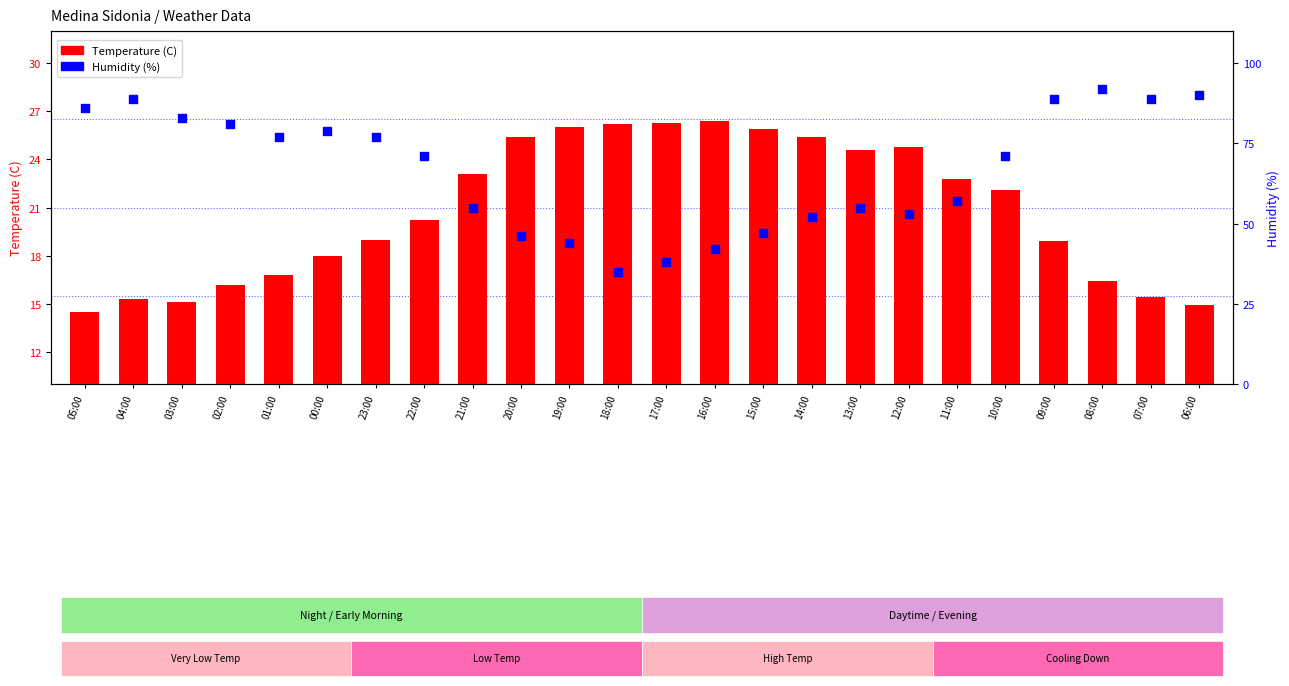

Which series has the largest total across all categories?

Humidity (%)